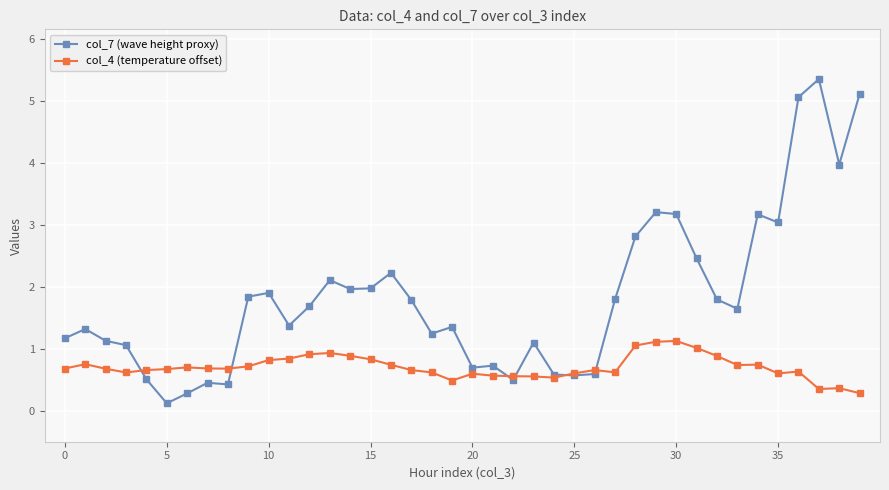

What is the difference between the maximum and minimum values in the col_4 (temperature offset) series?

0.8